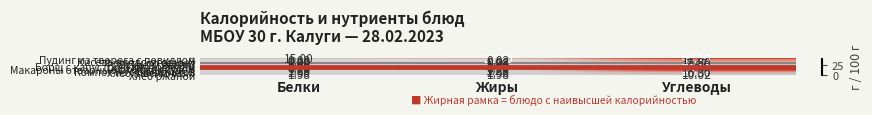

Rank the categories by Пудинг из творога с повидлом value from lowest to highest.

Белки, Жиры, Углеводы